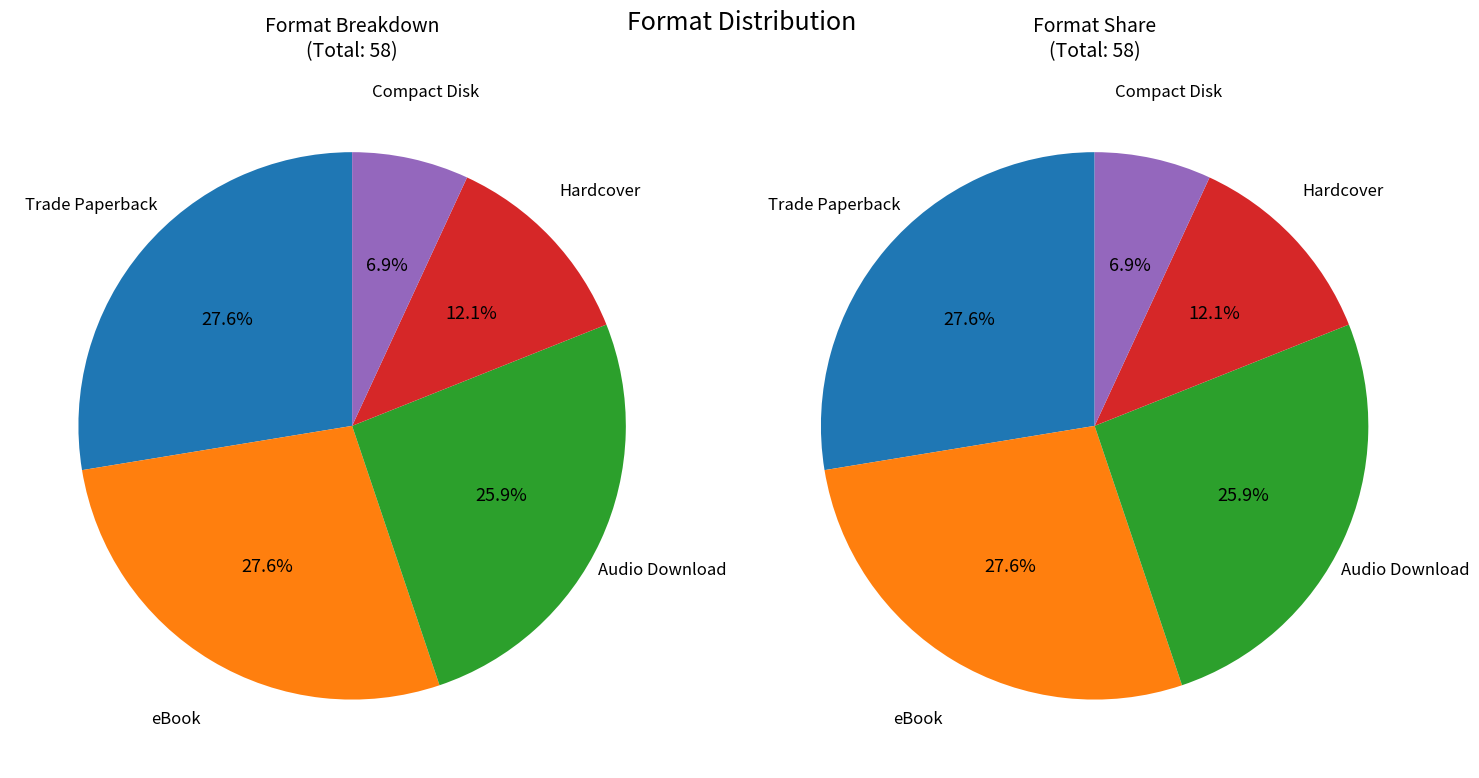

Does Trade Paperback represent more than half of the total?

No